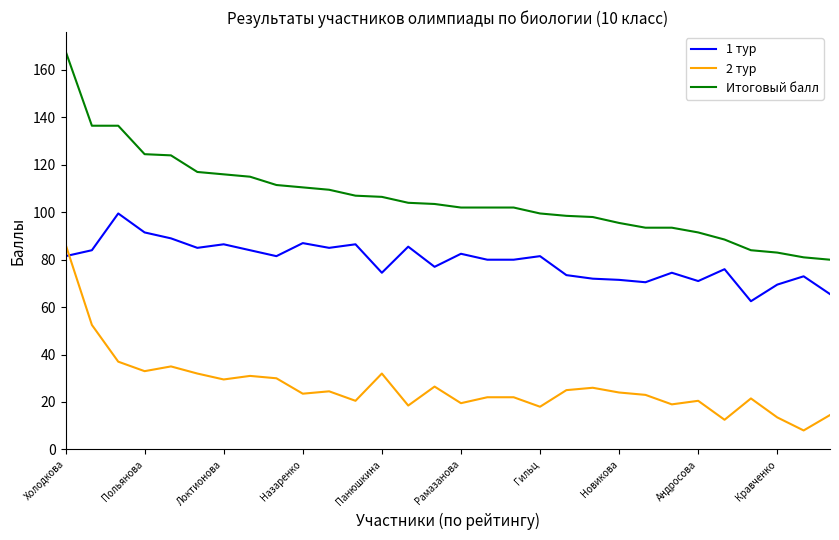

What is the sum of all Итоговый балл values?

3182.5